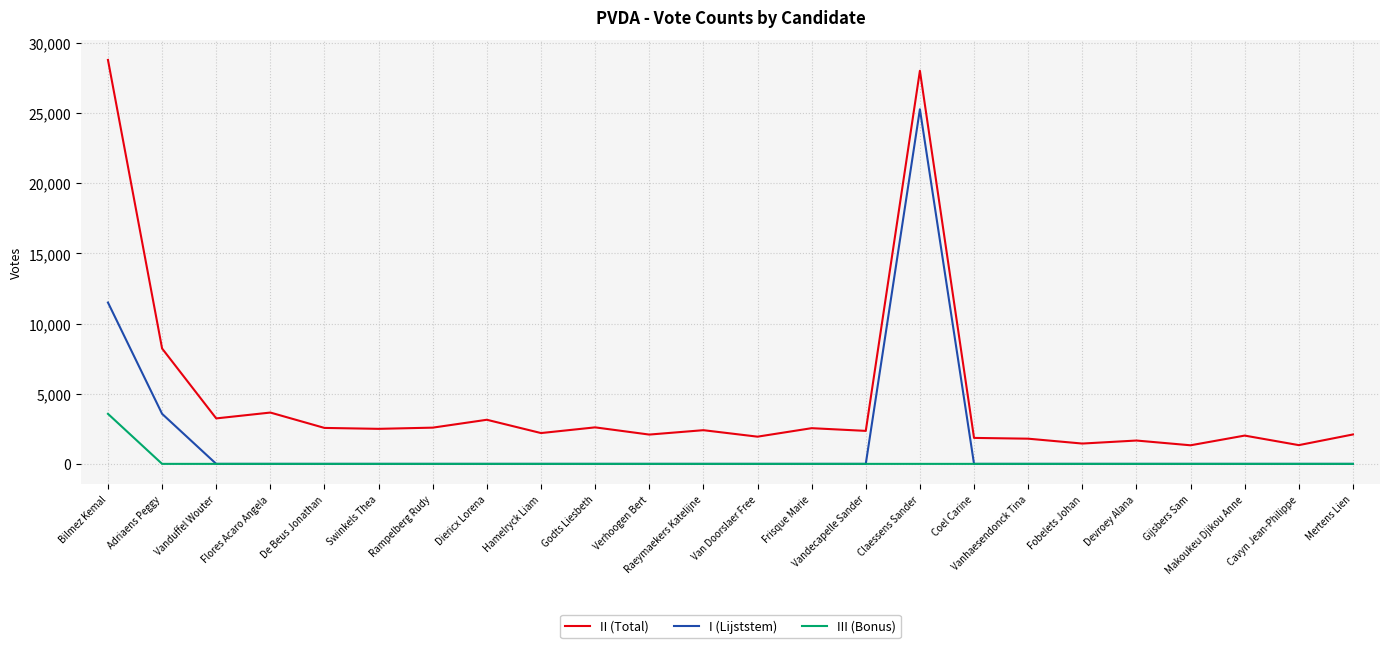

True or false: III (Bonus) and II (Total) intersect in this chart.

False